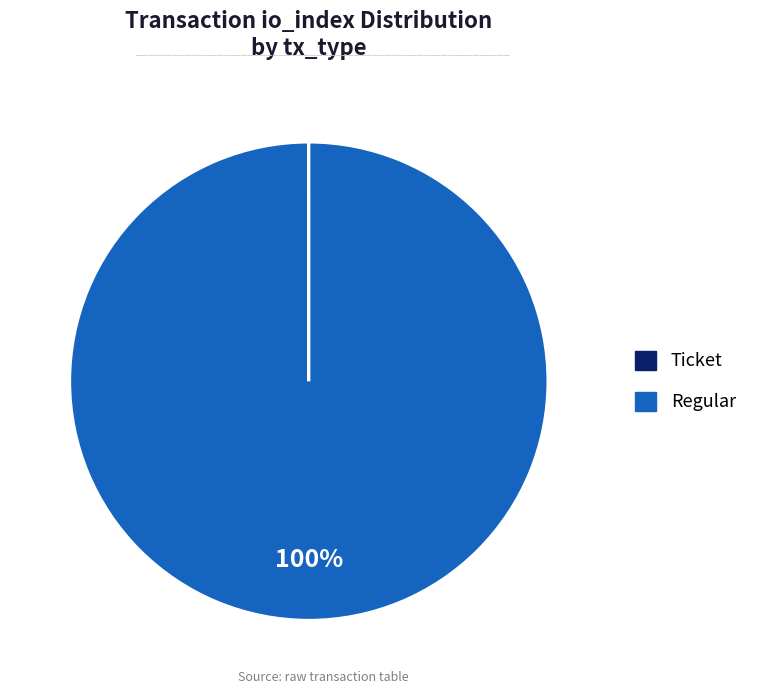

What percentage is the Regular slice, to the nearest percent?

100%